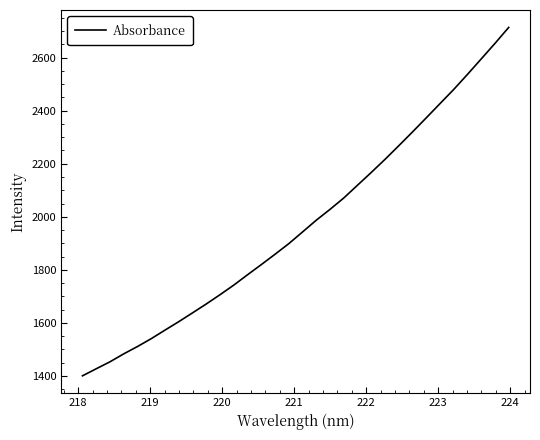

What is the difference between the maximum and minimum values?

1313.4